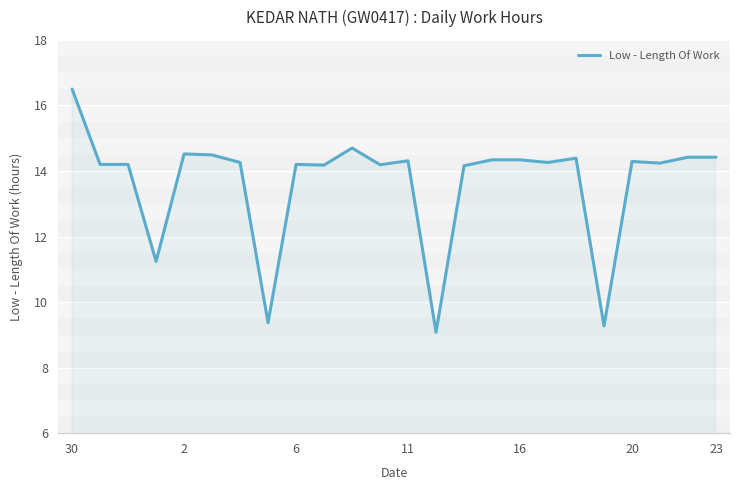

What is the smallest value displayed?

9.1